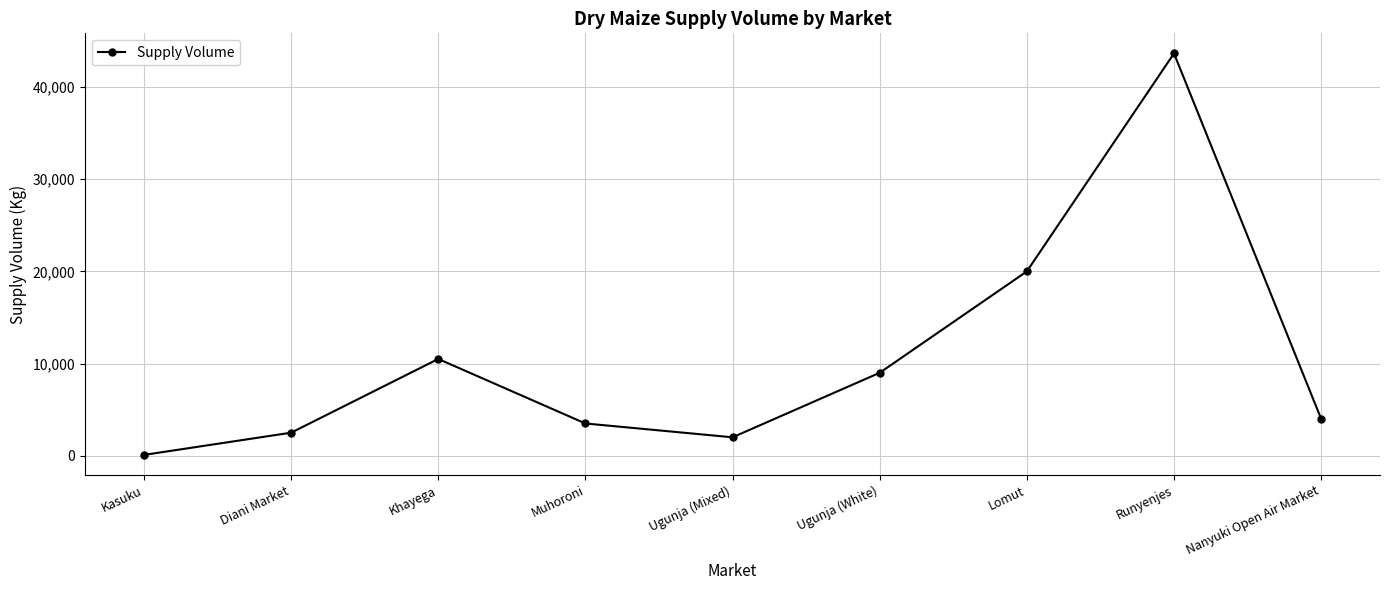

What is the ratio of the value at Khayega to the value at Ugunja (White)?

1.2